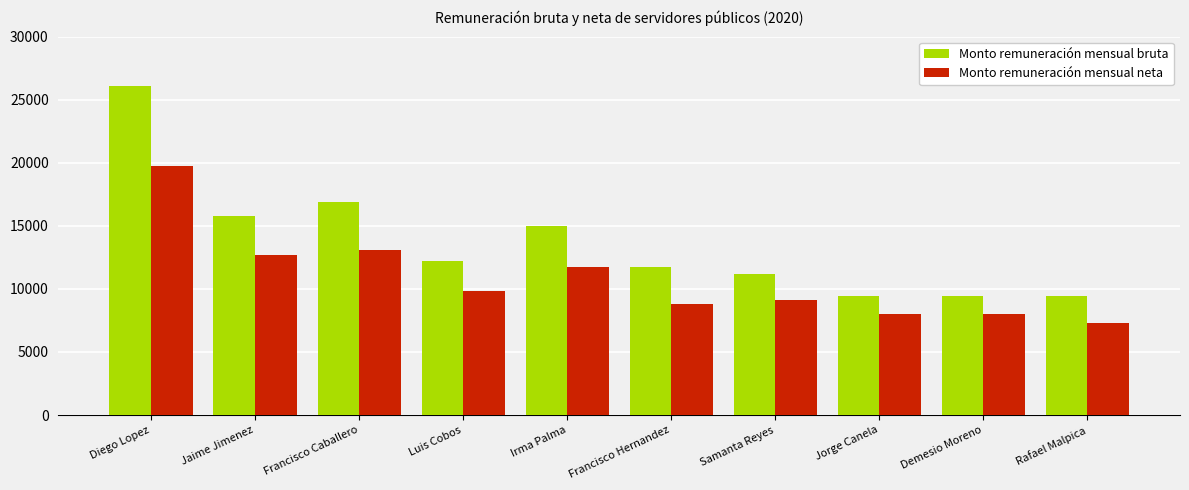

At how many categories does at least one series exceed 12411?

4